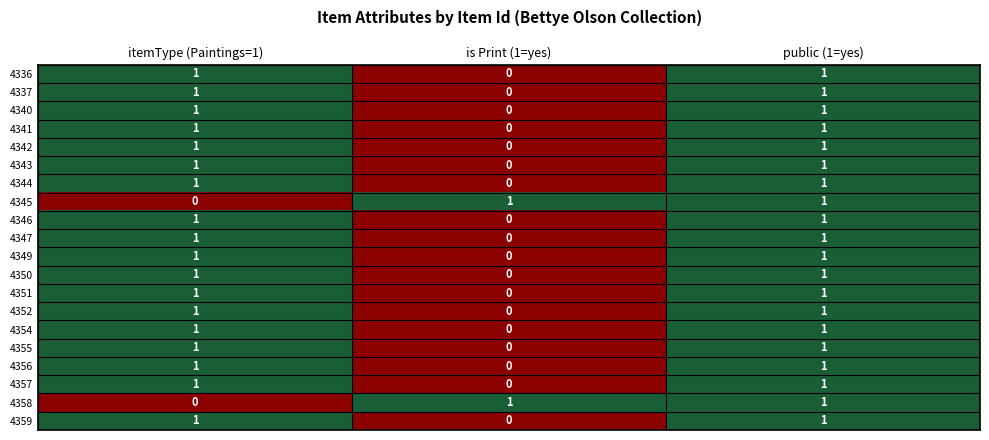

At which label does 4350 reach its minimum?

is Print (1=yes)